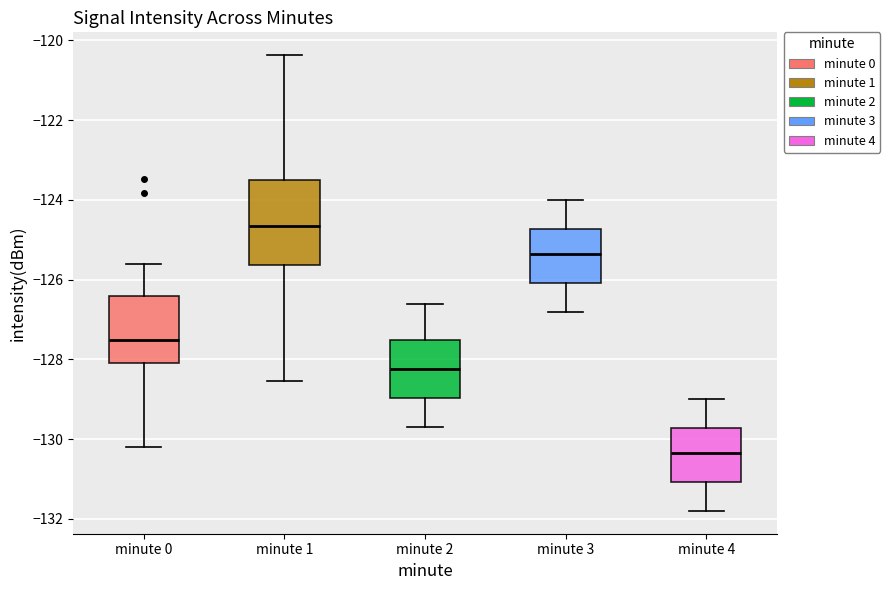

Reading left to right, read every box against the y-axis: the position of its median line, the range the box covers, and the ends of its whiskers. The values are not printed on the chart, so give them approximately, as read against the axis.

minute 0: median -127.6, box -128.0 to -126.4, whiskers -130.2 to -125.6
minute 1: median -124.6, box -125.6 to -123.6, whiskers -128.6 to -120.4
minute 2: median -128.2, box -129.0 to -127.6, whiskers -129.6 to -126.6
minute 3: median -125.4, box -126.0 to -124.8, whiskers -126.8 to -124.0
minute 4: median -130.4, box -131.0 to -129.8, whiskers -131.8 to -129.0